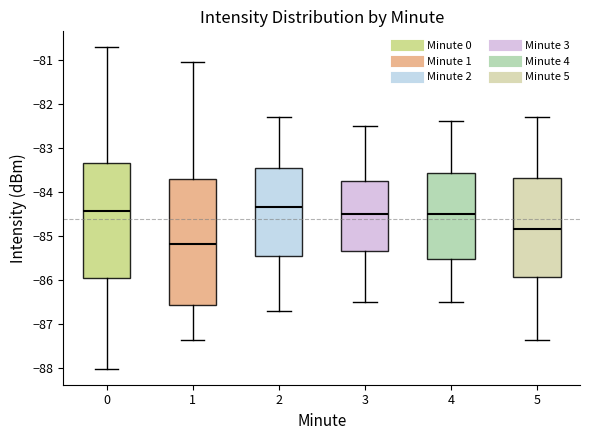

Reading left to right, read every box against the y-axis: the position of its median line, the range the box covers, and the ends of its whiskers. The values are not printed on the chart, so give them approximately, as read against the axis.

0: median -84.4, box -85.9 to -83.3, whiskers -88.0 to -80.7
1: median -85.2, box -86.6 to -83.7, whiskers -87.4 to -81.0
2: median -84.3, box -85.4 to -83.4, whiskers -86.7 to -82.3
3: median -84.5, box -85.3 to -83.7, whiskers -86.5 to -82.5
4: median -84.5, box -85.5 to -83.6, whiskers -86.5 to -82.4
5: median -84.8, box -85.9 to -83.7, whiskers -87.4 to -82.3